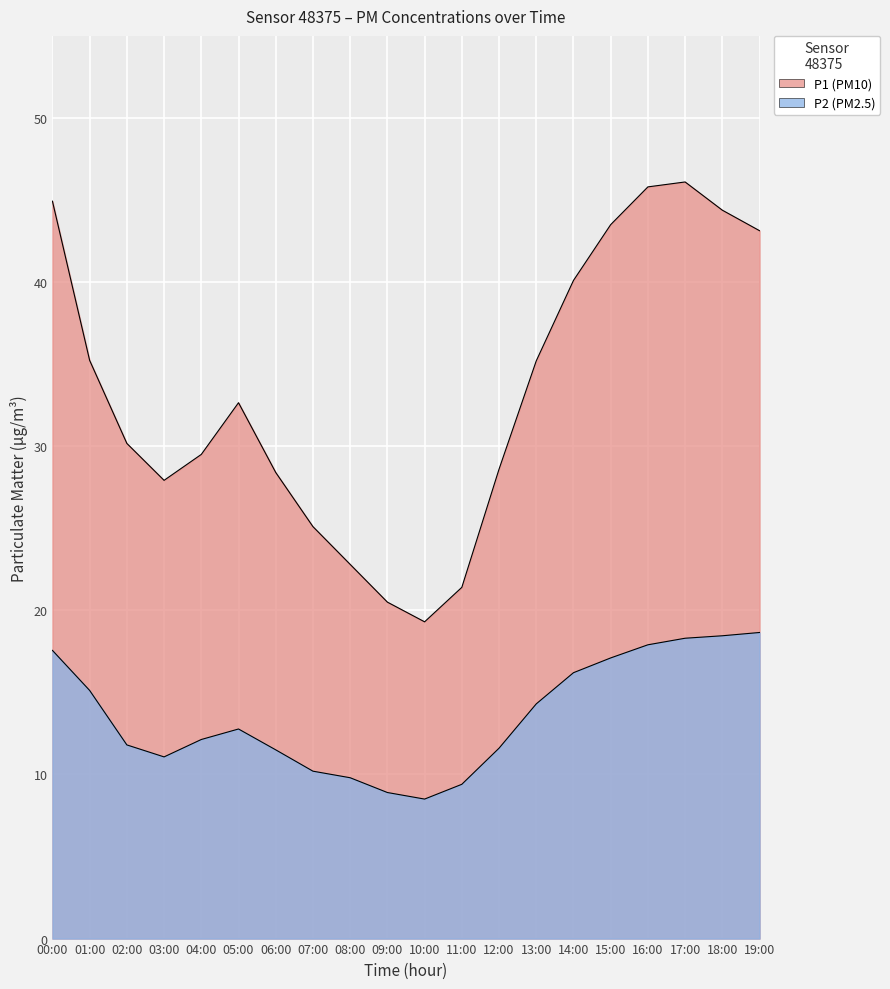

List the labels in order of P2 value, largest first.

19:00, 18:00, 17:00, 16:00, 00:00, 15:00, 14:00, 01:00, 13:00, 05:00, 04:00, 02:00, 12:00, 06:00, 03:00, 07:00, 08:00, 11:00, 09:00, 10:00